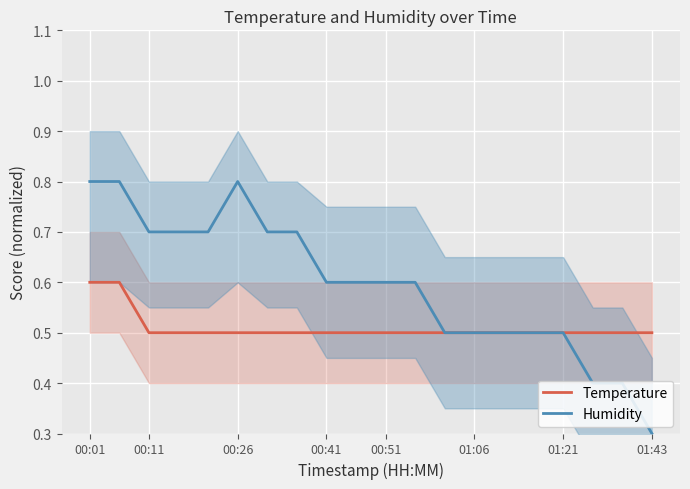

True or false: Temperature and Humidity intersect in this chart.

False